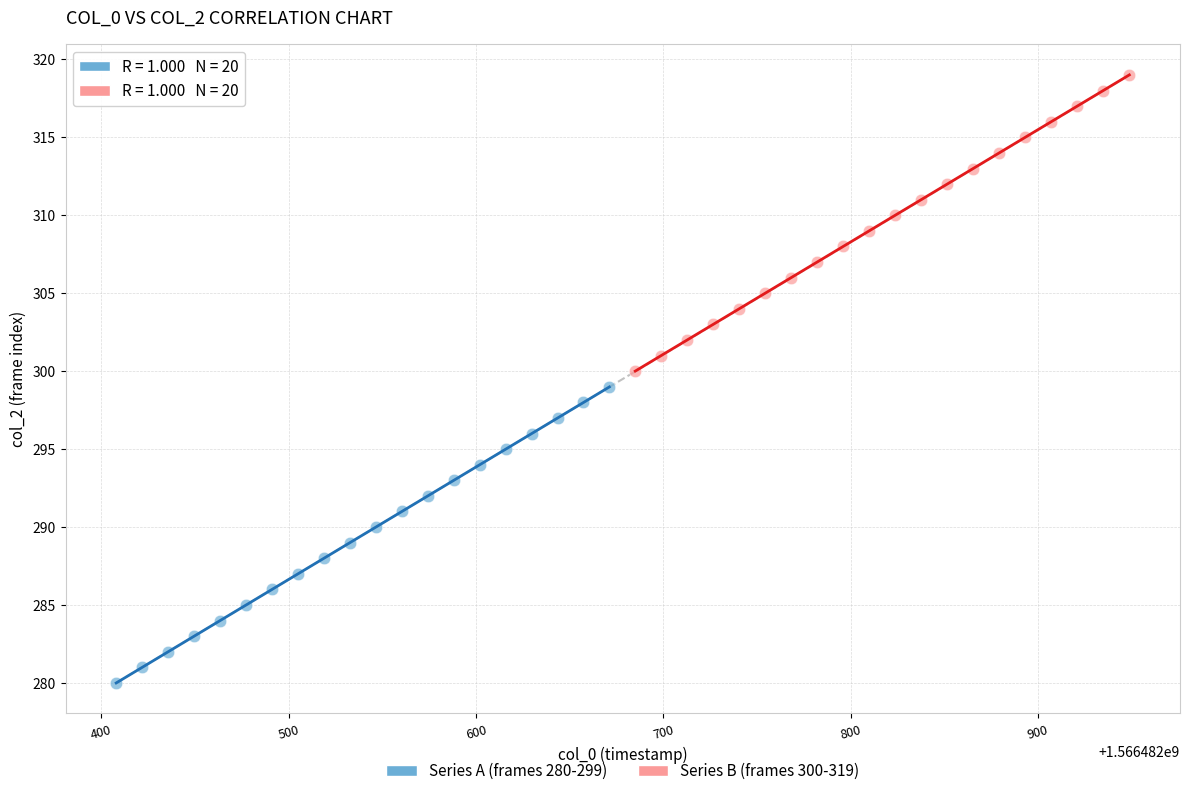

Which series contains the highest Y value?

Series B (frames 300-319)